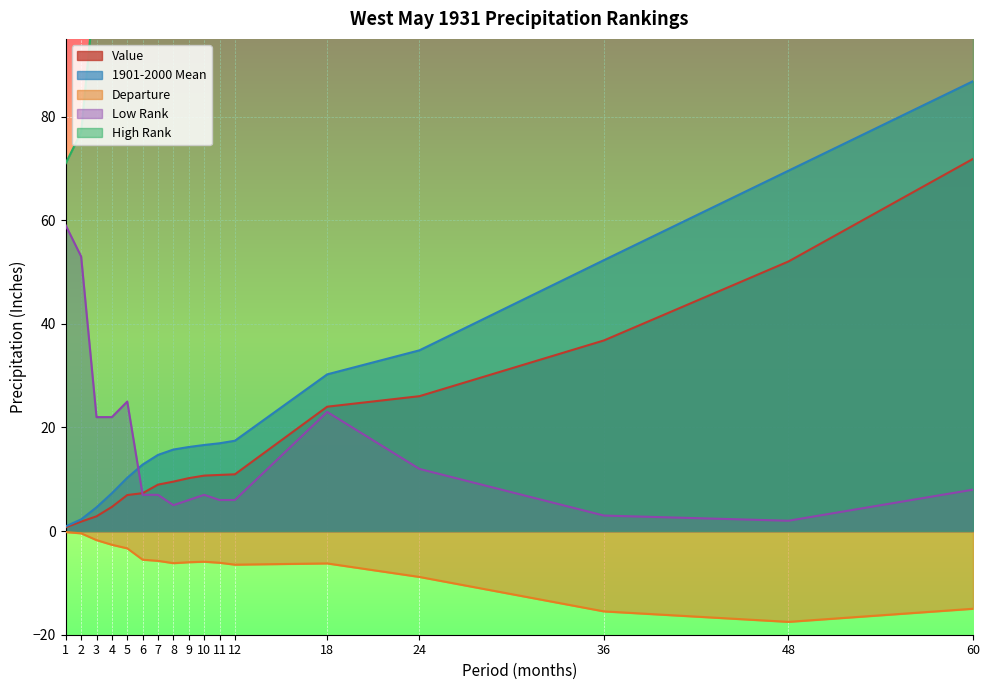

What is the value of the Value point at the 10th from the left?

10.7